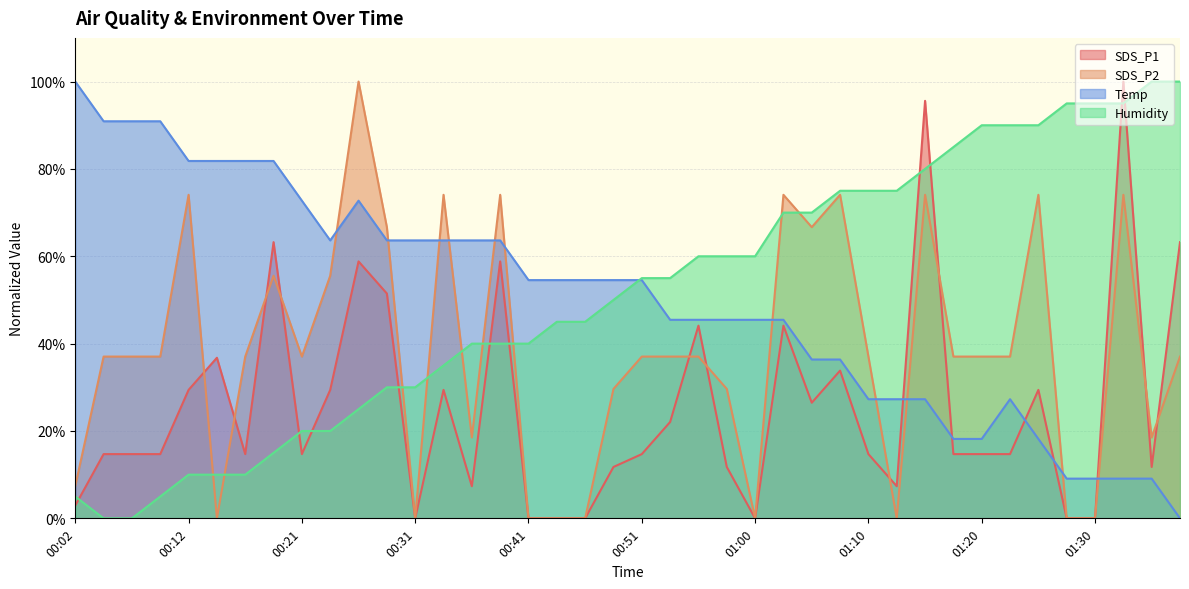

What is the label of the 30th point from the left?

01:13